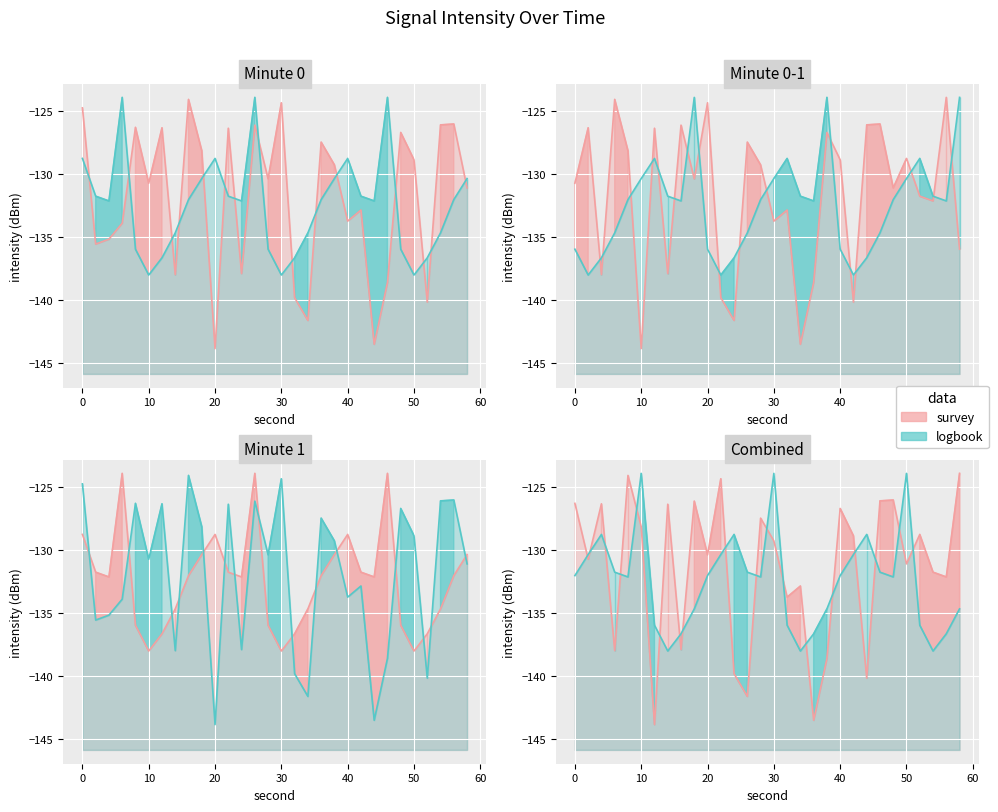

How many lines are shown in the chart?

2